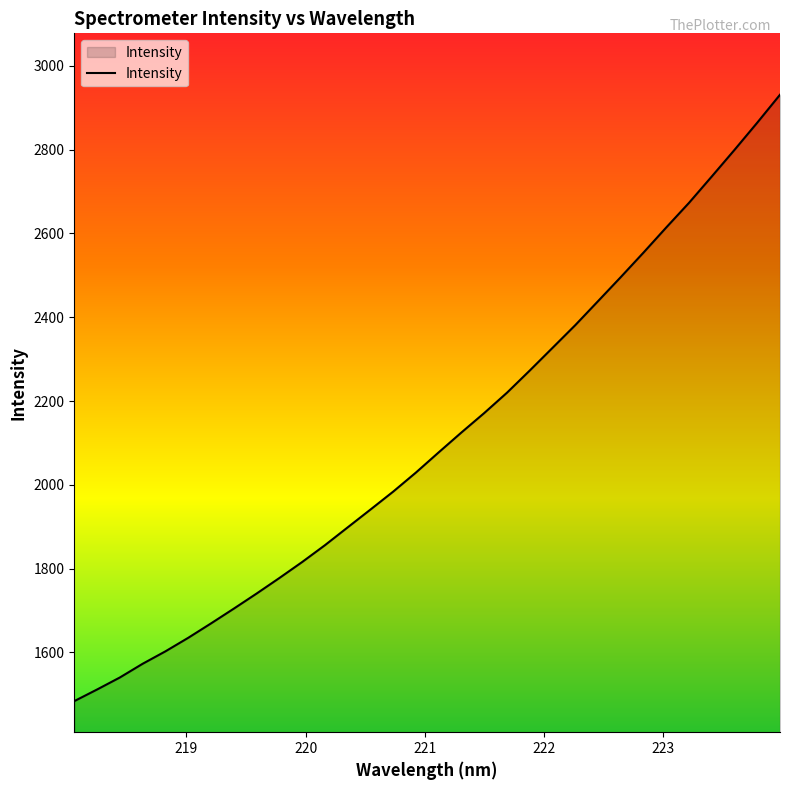

What is the maximum value shown in the chart?

2931.1